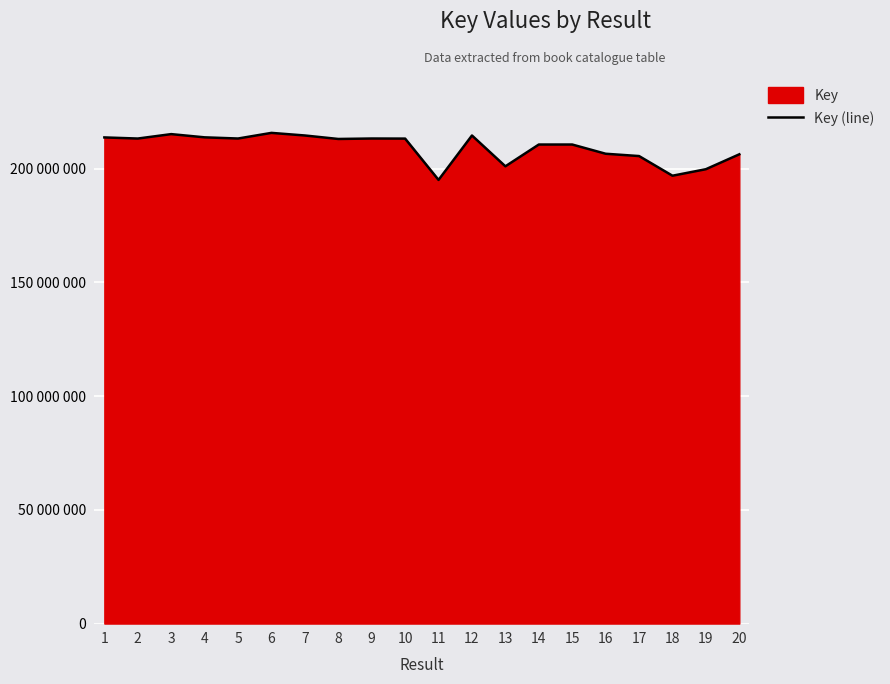

Which category has the lowest value across all series?

11